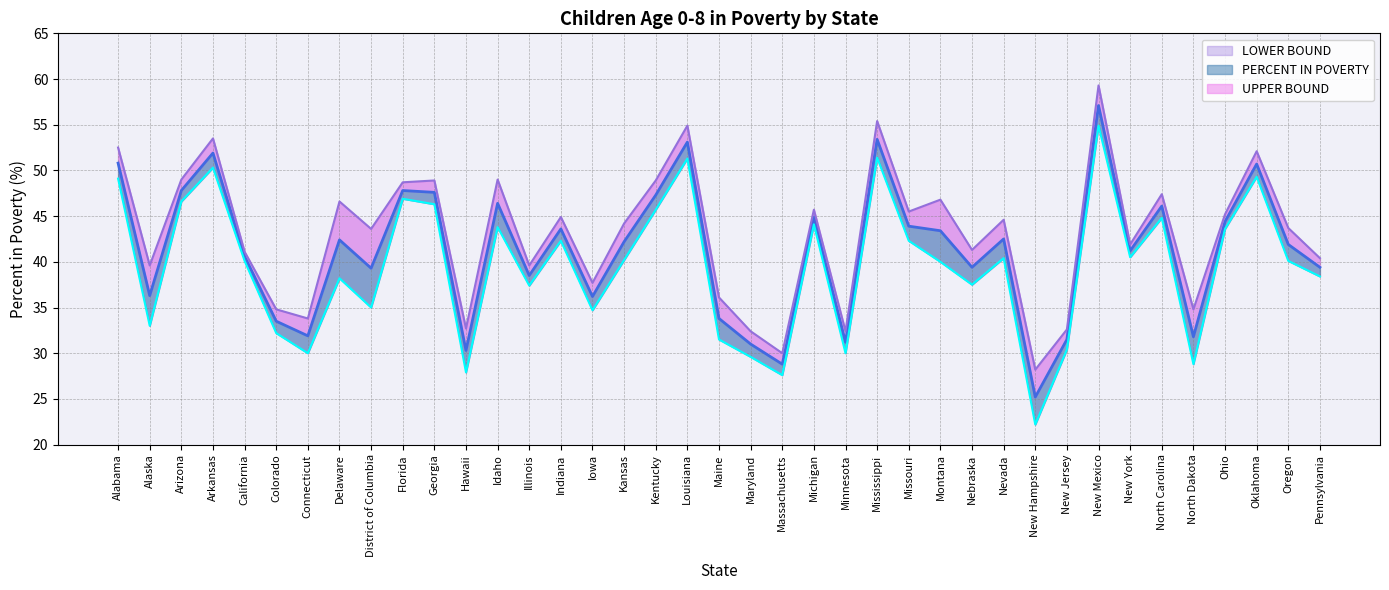

Reading left to right, list all the values displayed in this chart.

PERCENT IN POVERTY: 50.8	36.3	47.8	51.9	40.6	33.5	31.9	42.4	39.3	47.8	47.6	30.3	46.4	38.5	43.6	36.2	42.2	47.3	53.1	33.8	31.0	28.8	44.9	31.2	53.4	43.9	43.4	39.4	42.5	25.2	31.5	57.1	41.2	46.1	31.8	44.4	50.7	41.9	39.4
LOWER BOUND: 49.1	33.0	46.6	50.3	40.1	32.2	30.0	38.2	35.0	46.9	46.3	27.9	43.8	37.4	42.3	34.7	40.2	45.7	51.3	31.5	29.6	27.6	44.1	30.0	51.4	42.3	40.0	37.5	40.4	22.2	30.4	54.9	40.5	44.8	28.8	43.6	49.3	40.1	38.4
UPPER BOUND: 52.5	39.6	49.0	53.5	41.1	34.8	33.8	46.6	43.6	48.7	48.9	32.7	49.0	39.6	44.9	37.7	44.2	48.9	54.9	36.1	32.4	30.0	45.7	32.4	55.4	45.5	46.8	41.3	44.6	28.2	32.6	59.3	41.9	47.4	34.8	45.2	52.1	43.7	40.4